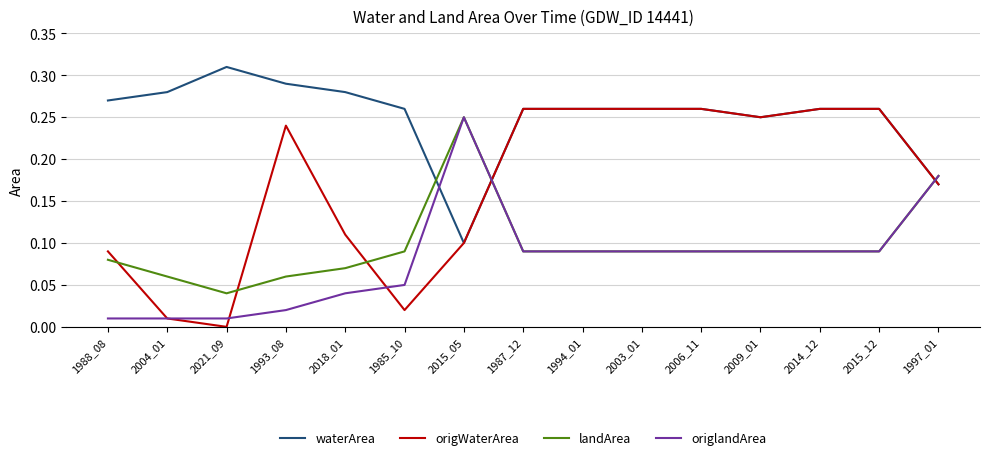

Which series ends up on top after the final intersection of waterArea and landArea?

landArea